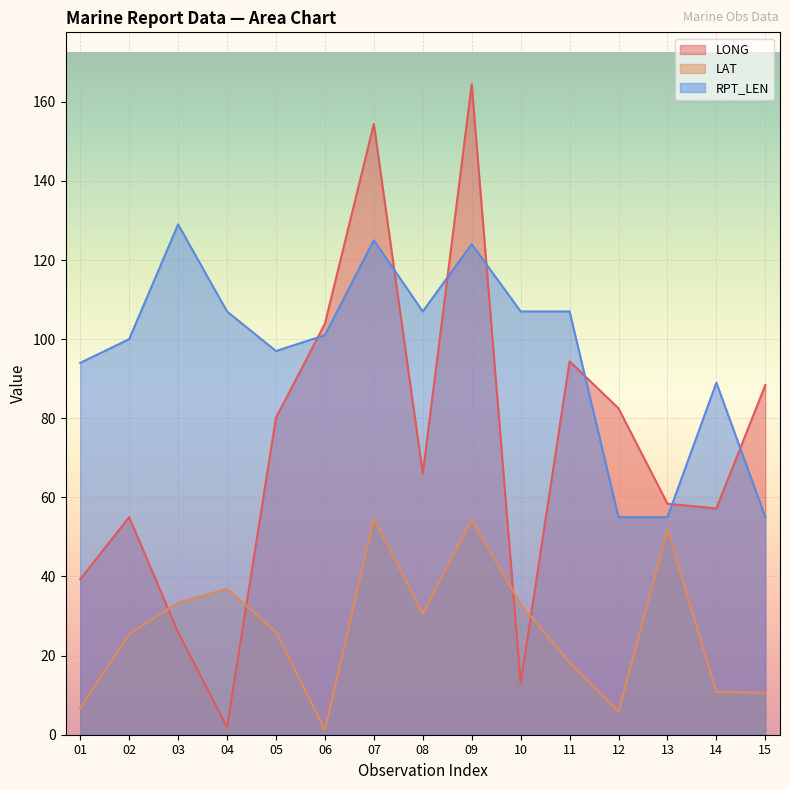

True or false: LAT and RPT_LEN cross at least once.

False